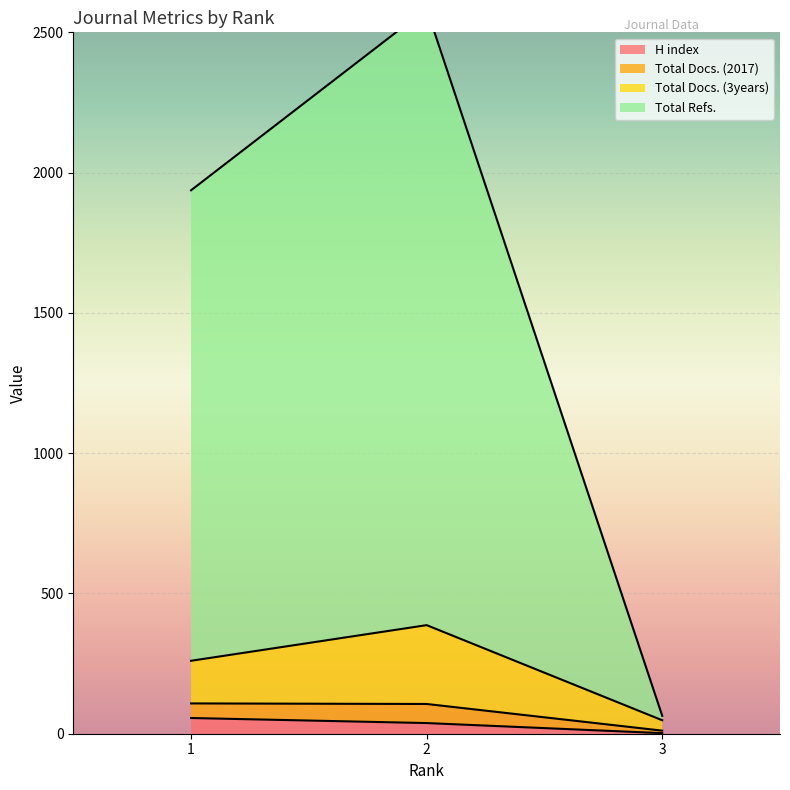

The value of H index at 1 is 56. True or false?

True